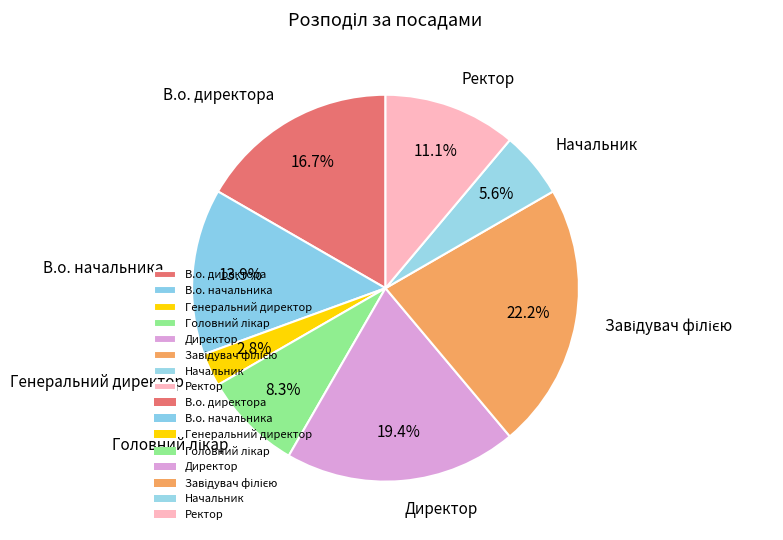

What is the total percentage of Директор and В.о. начальника?

33.3%